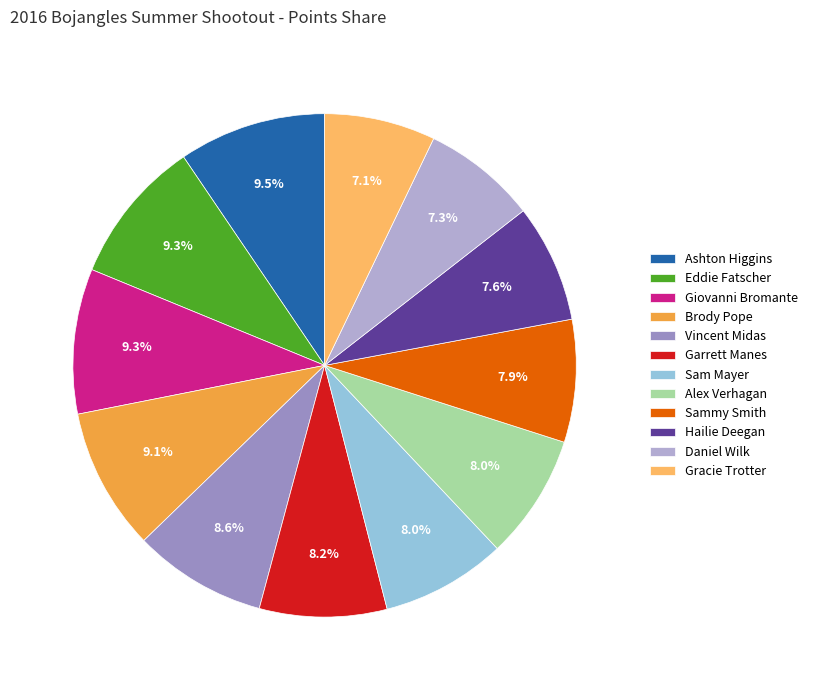

Does Hailie Deegan represent more than half of the total?

No